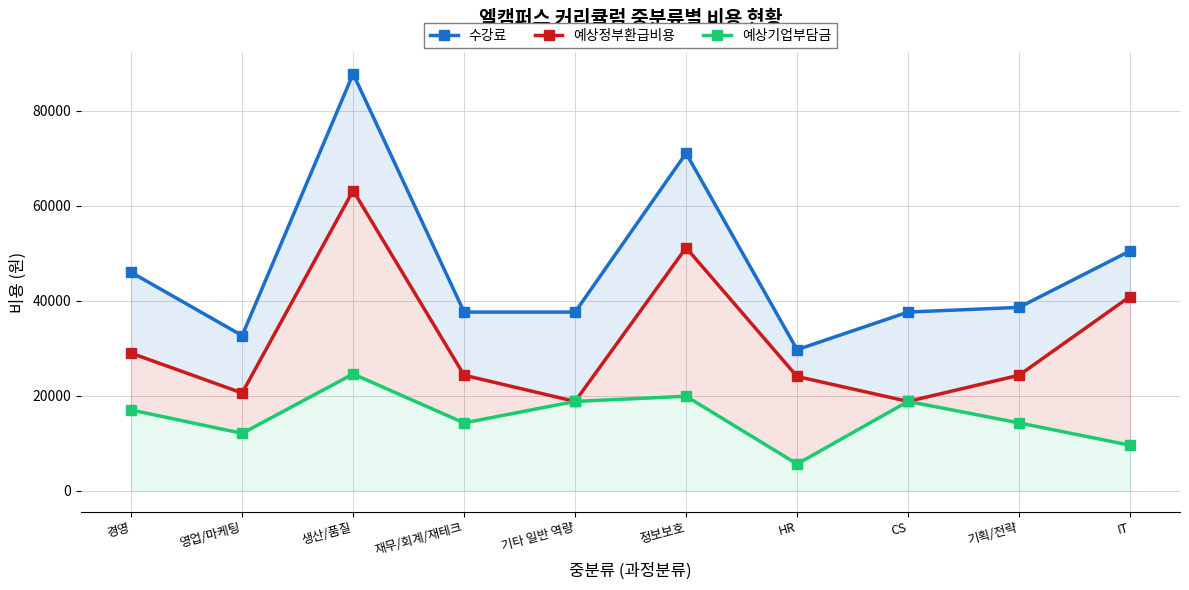

What is the value of the 예상기업부담금 point at the 3rd from the left?

24579